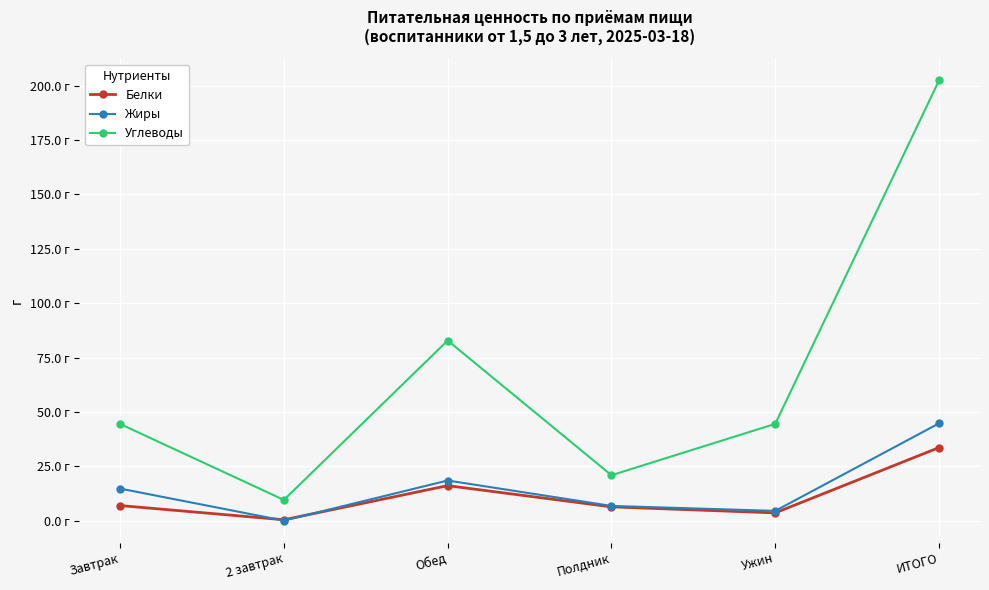

Where is the first local minimum for Белки?

2 завтрак